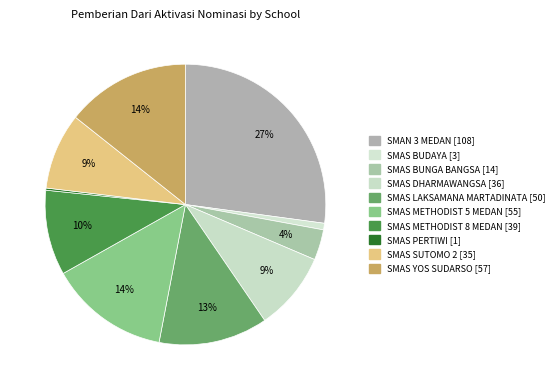

Which slice is the largest?

SMAN 3 MEDAN